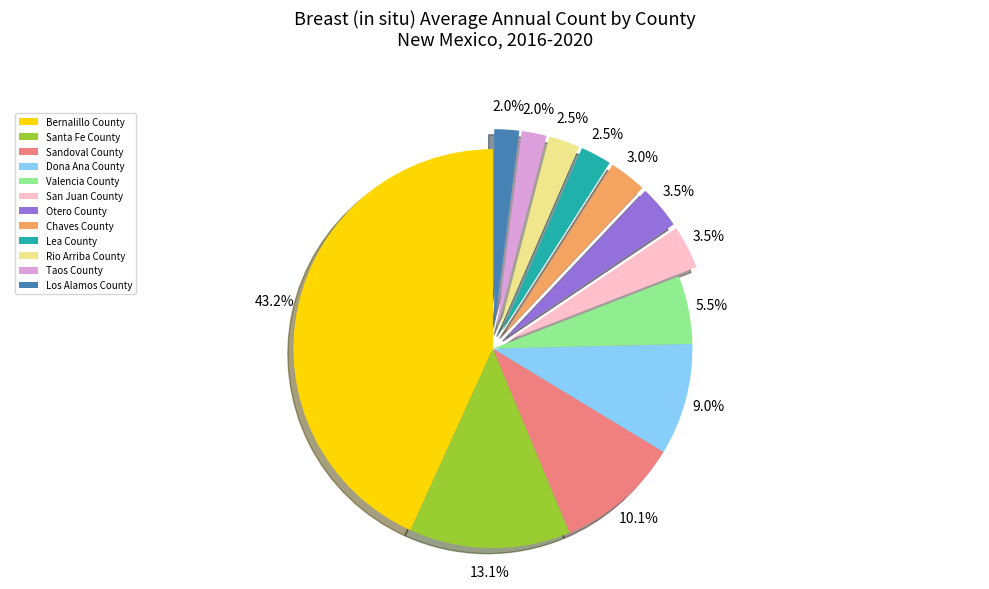

Is there any slice that represents more than half of the pie?

No